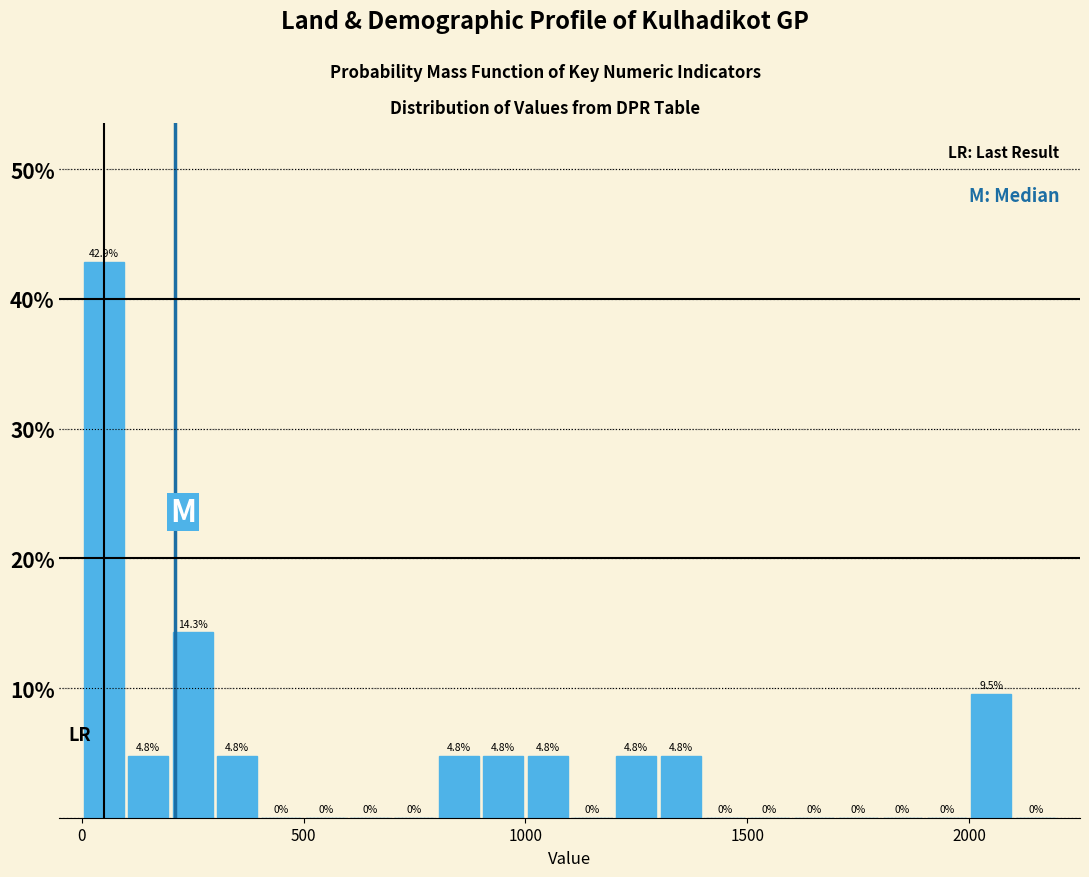

Read against the x-axis, roughly where is the centre of the tallest bar?

50